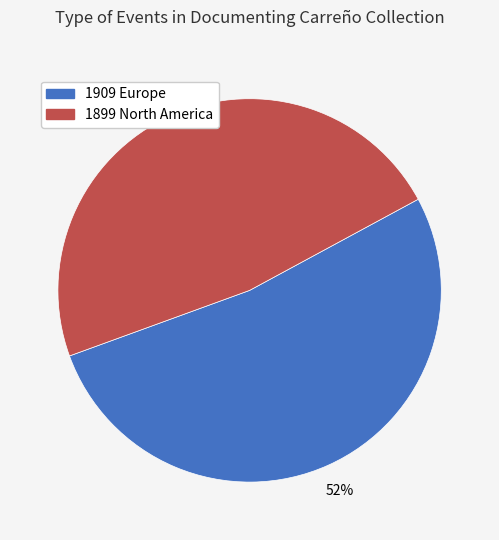

Combined, do 1899 North America and 1909 Europe account for over 50%?

Yes